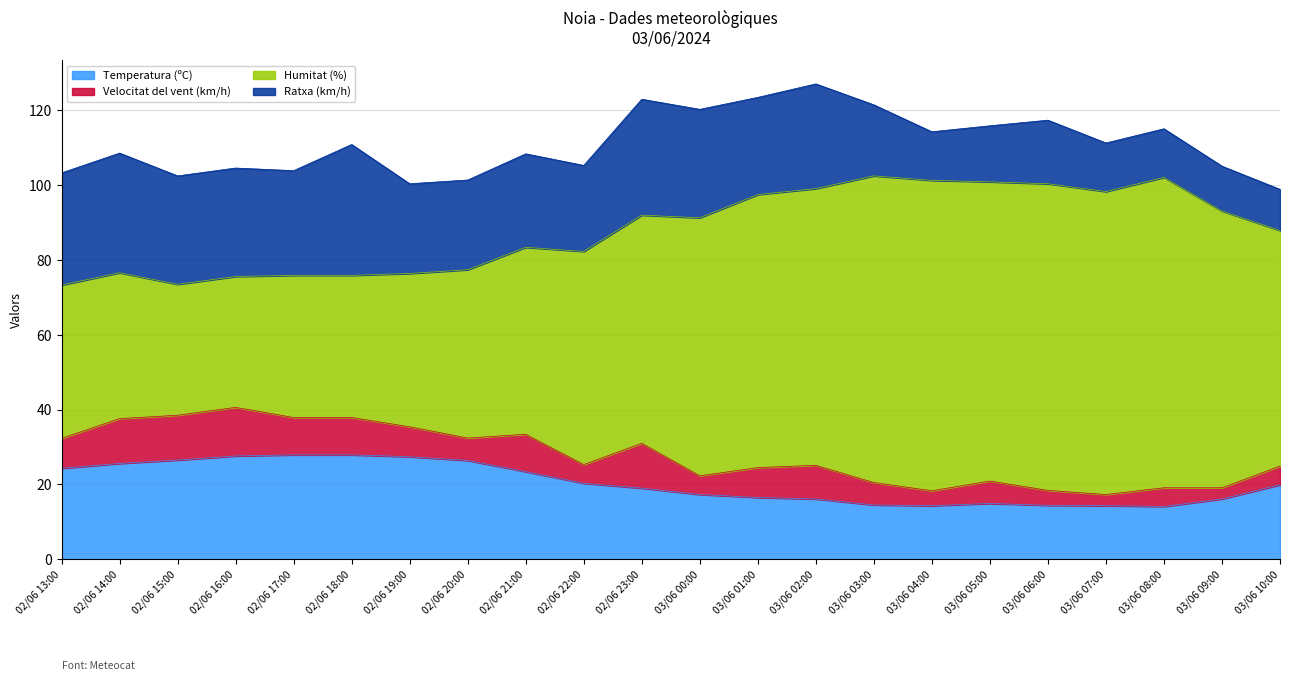

Which category has the highest value across all series?

03/06 03:00